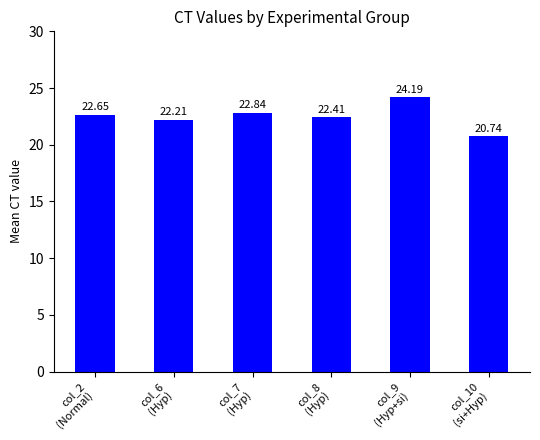

What is the average value?

22.5